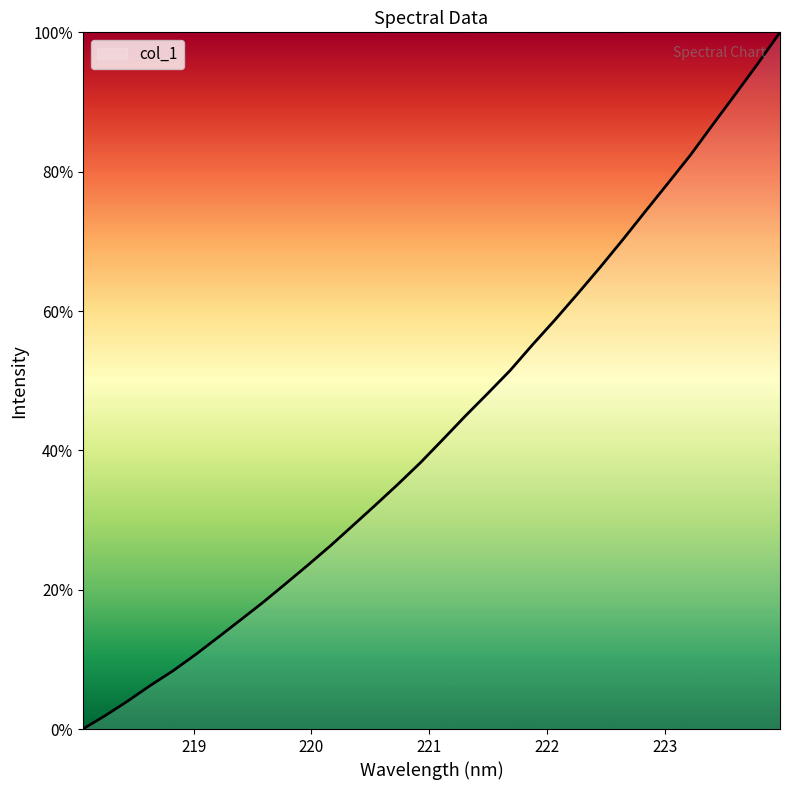

What is the difference between the maximum and minimum values?

100.0